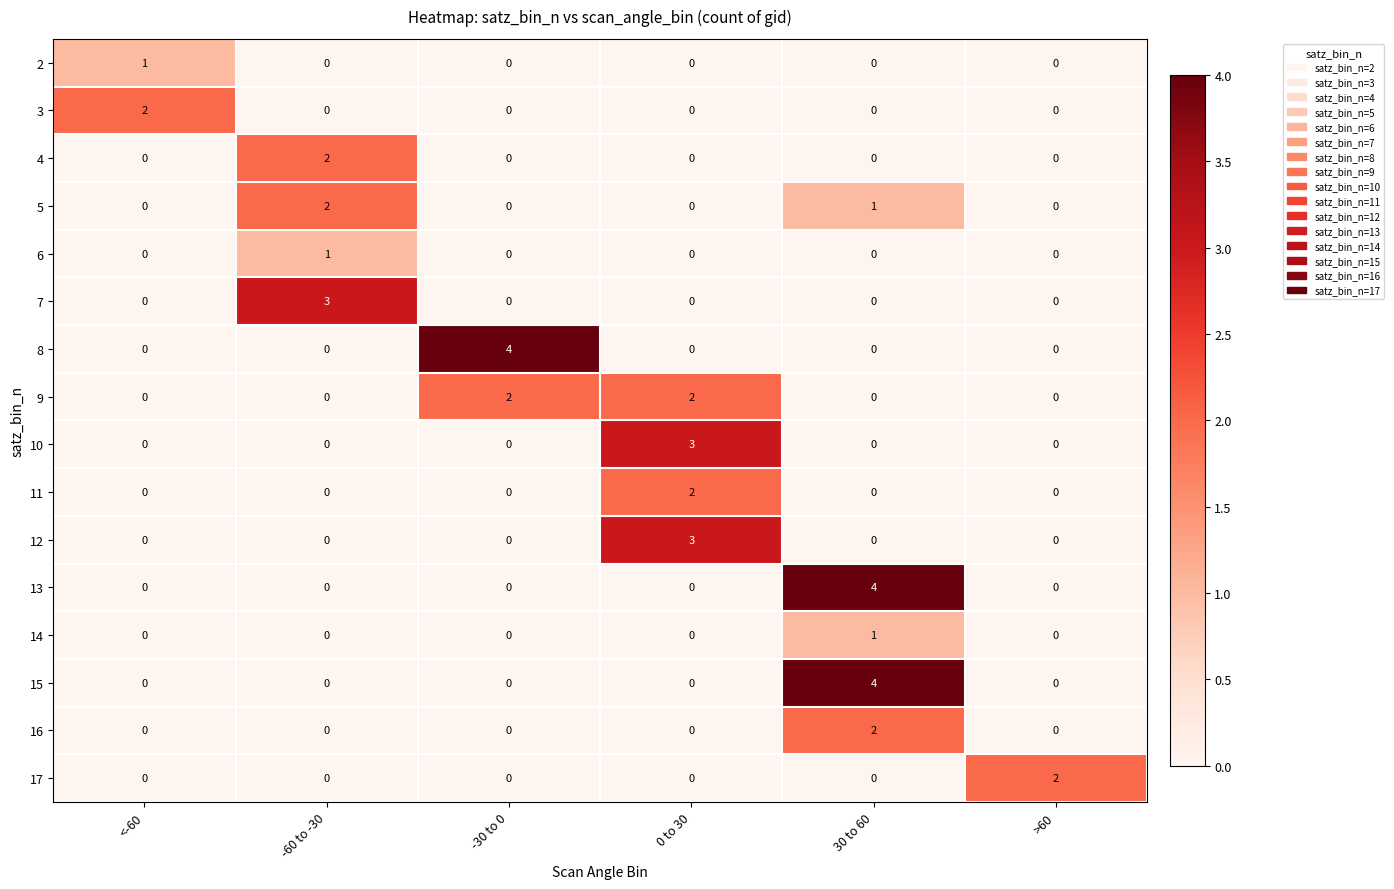

At which label does 10 reach its peak?

0 to 30